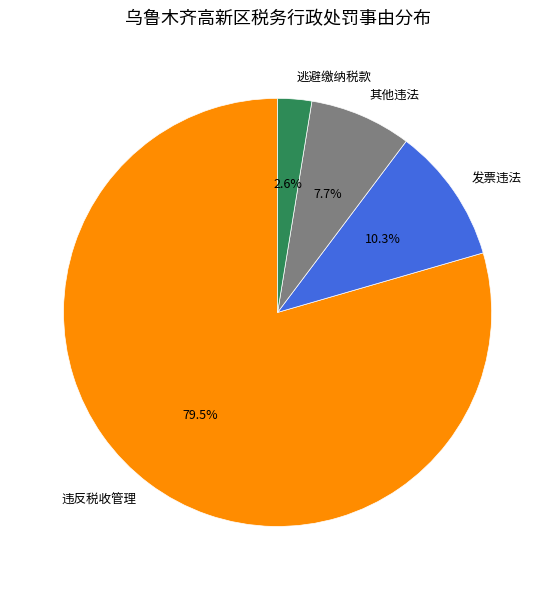

Approximately how many times larger is the value at 发票违法 compared to 逃避缴纳税款?

4.0